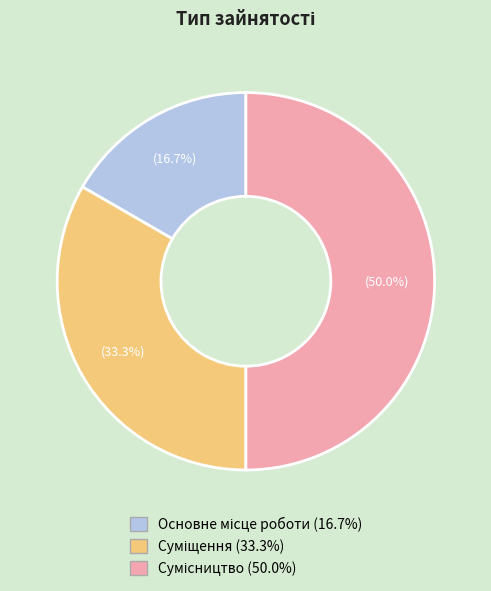

Count the number of slices in the pie.

3